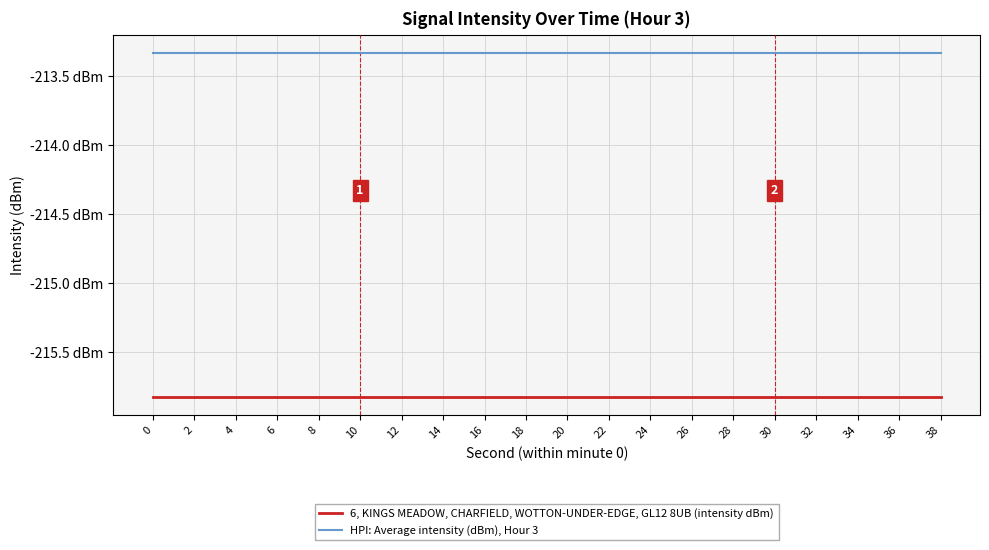

True or false: 6, KINGS MEADOW, CHARFIELD, WOTTON-UNDER-EDGE, GL12 8UB (intensity dBm) has more than 2 points higher than both neighbors.

False